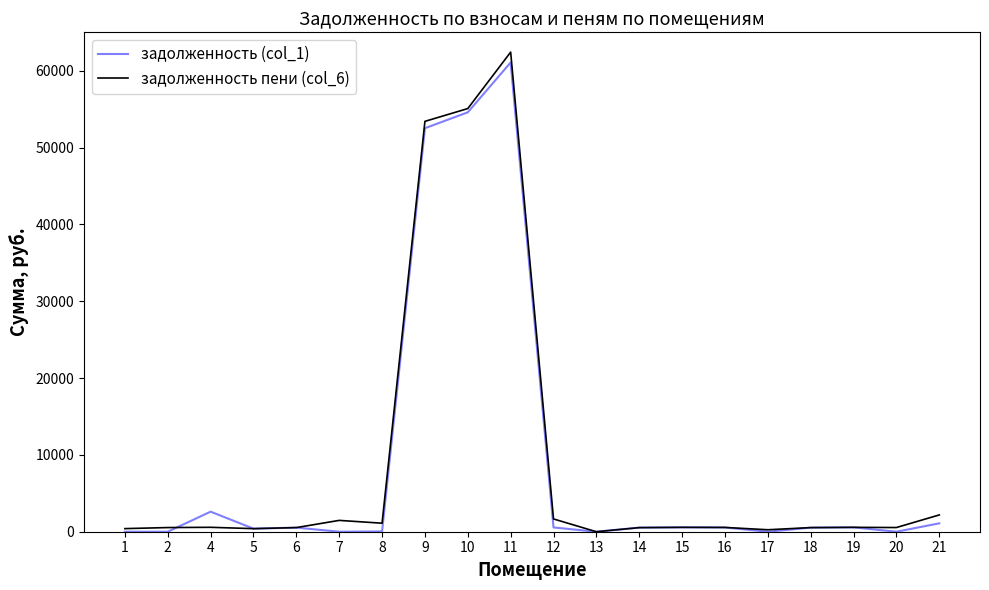

What is the greatest value displayed?

62423.5